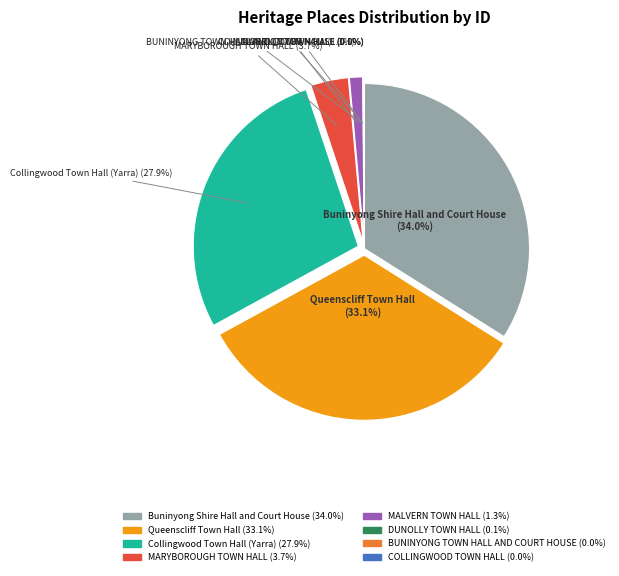

Between Collingwood Town Hall (Yarra) (27.9%) and MALVERN TOWN HALL (1.3%), which is larger?

Collingwood Town Hall (Yarra) (27.9%)